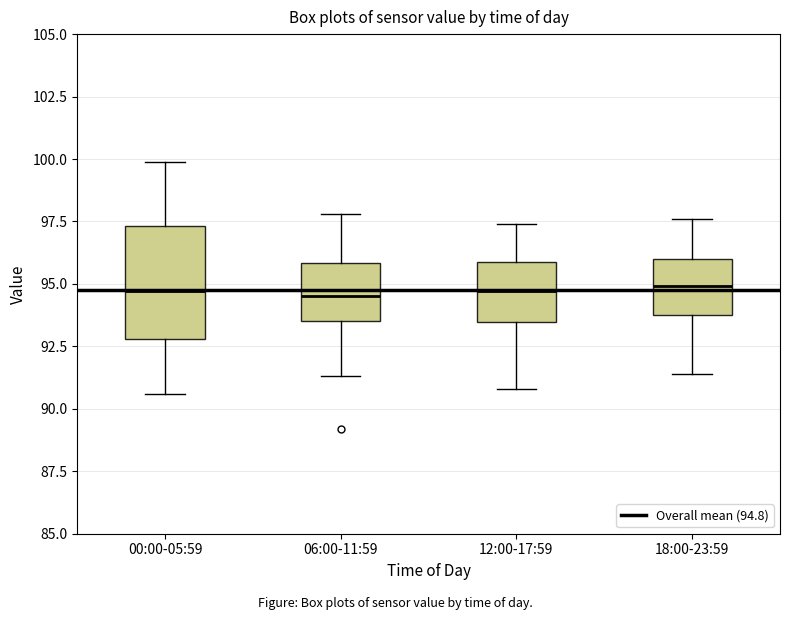

Which box is the tallest, from its lower edge to its upper edge?

00:00-05:59